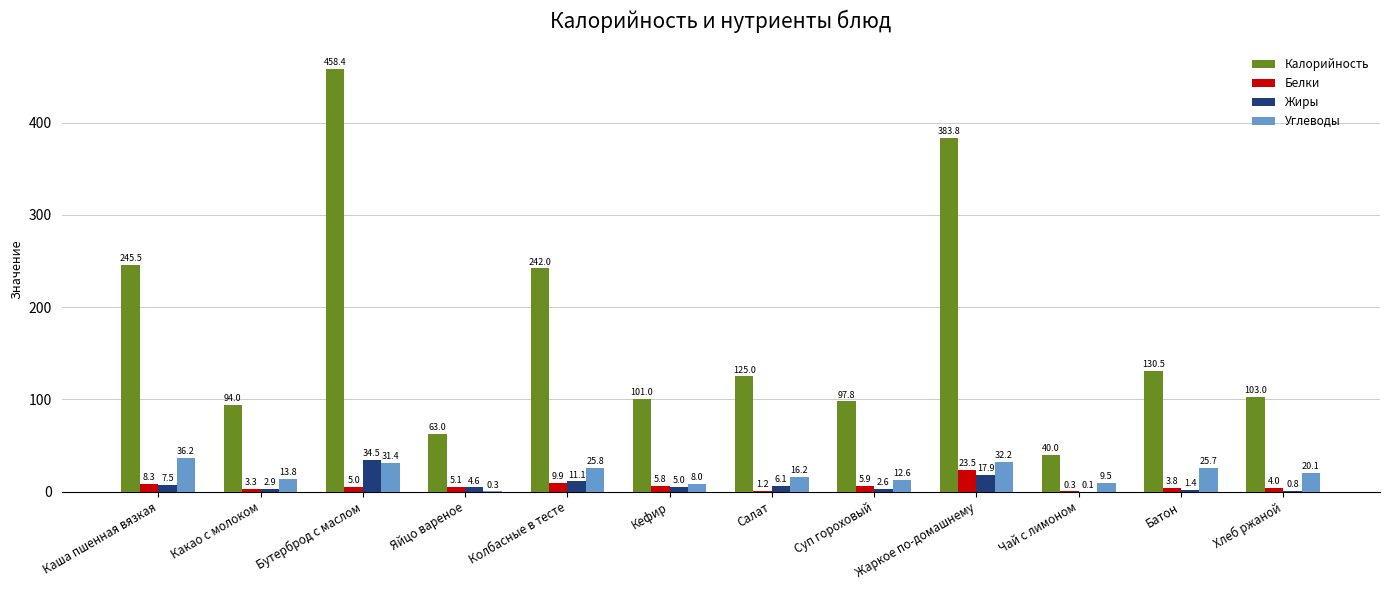

How many values in the Белки series exceed 5?

7